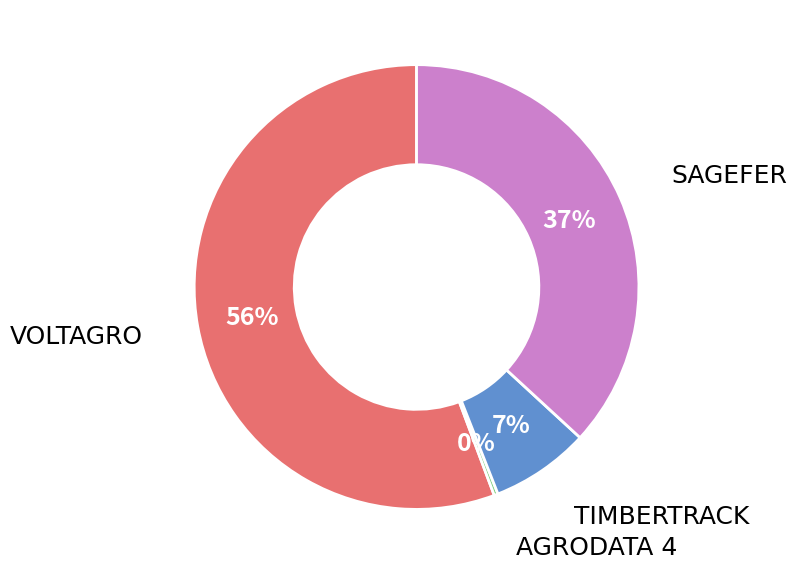

Is it true that TIMBERTRACK is 1% of the pie?

False